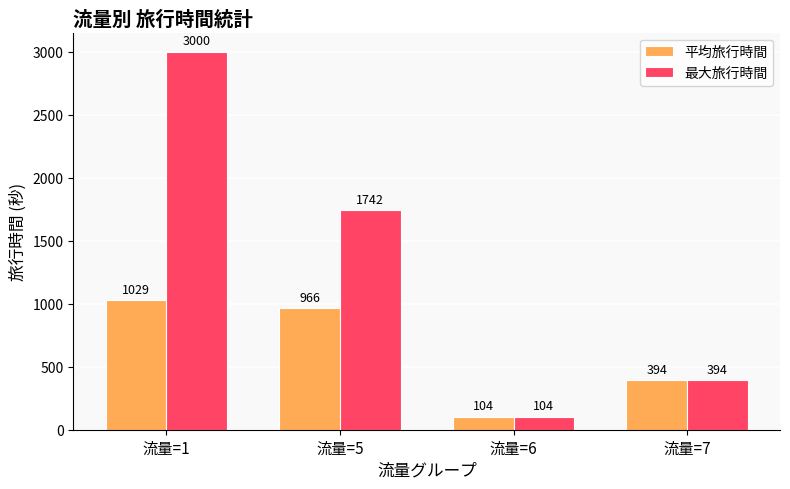

What is the difference between the 最大旅行時間 values at 流量=7 and 流量=6?

290.0